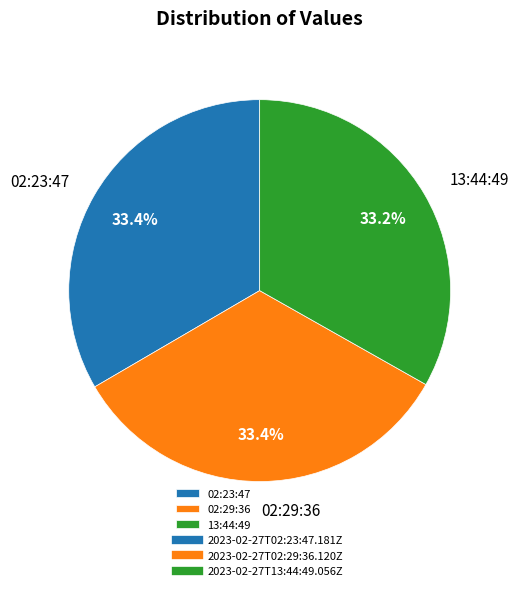

Approximately how many times larger is the value at 02:29:36 compared to 02:23:47?

1.0